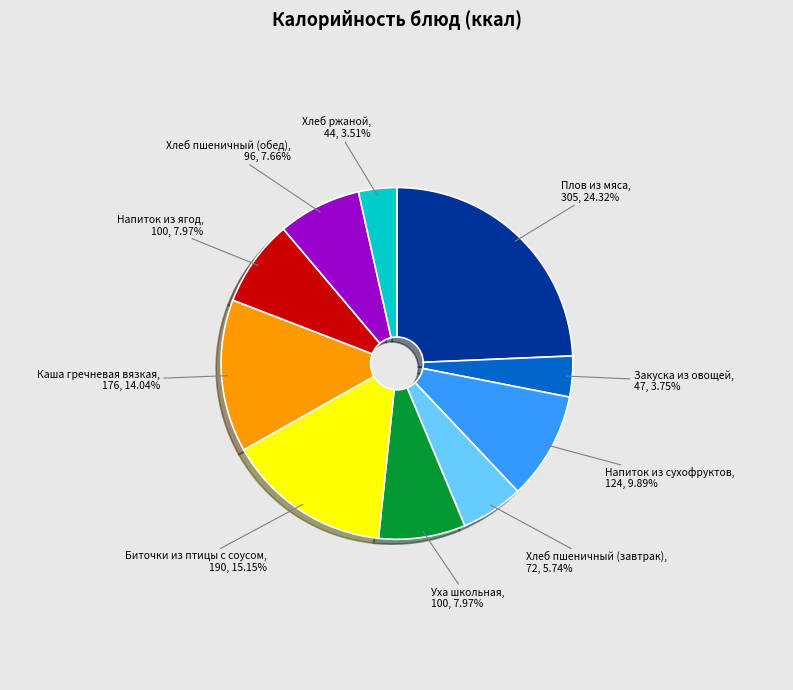

Do Хлеб пшеничный (завтрак) and Биточки из птицы с соусом together represent more than half of the pie?

No